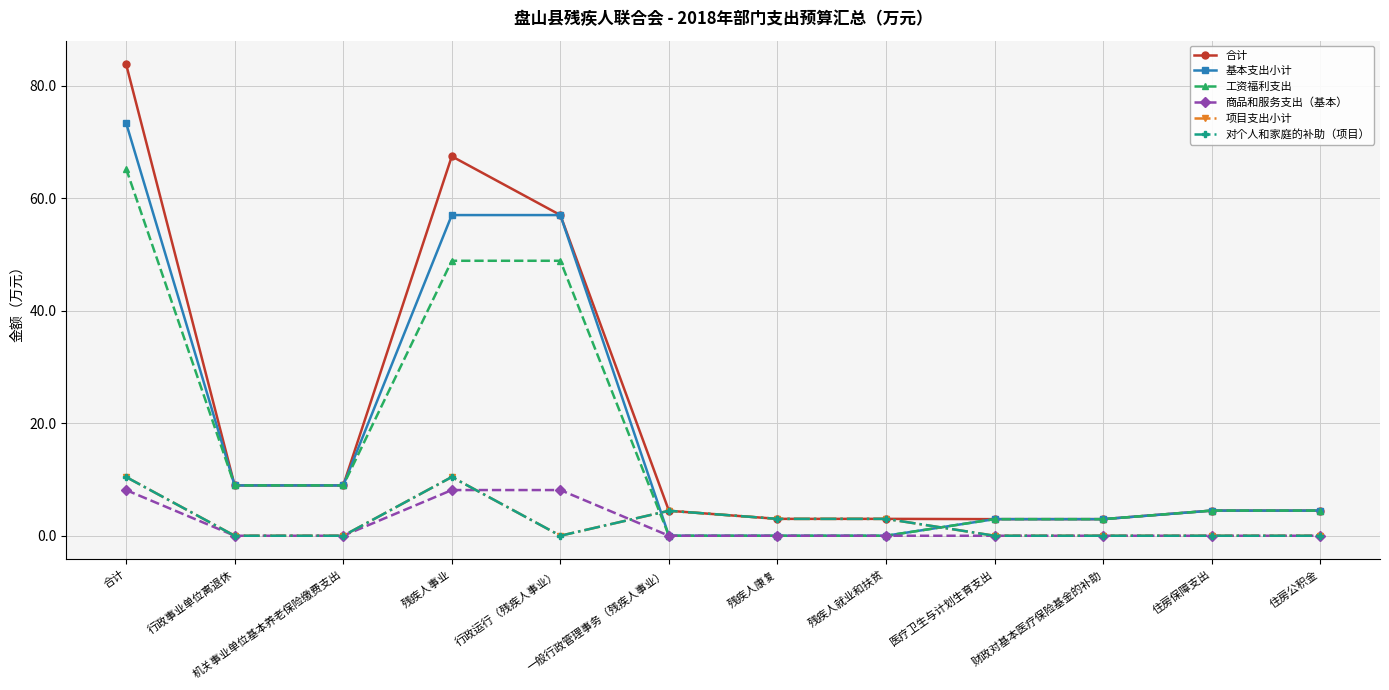

Rank the series by their maximum value, from lowest to highest.

商品和服务支出（基本）, 项目支出小计, 对个人和家庭的补助（项目）, 工资福利支出, 基本支出小计, 合计